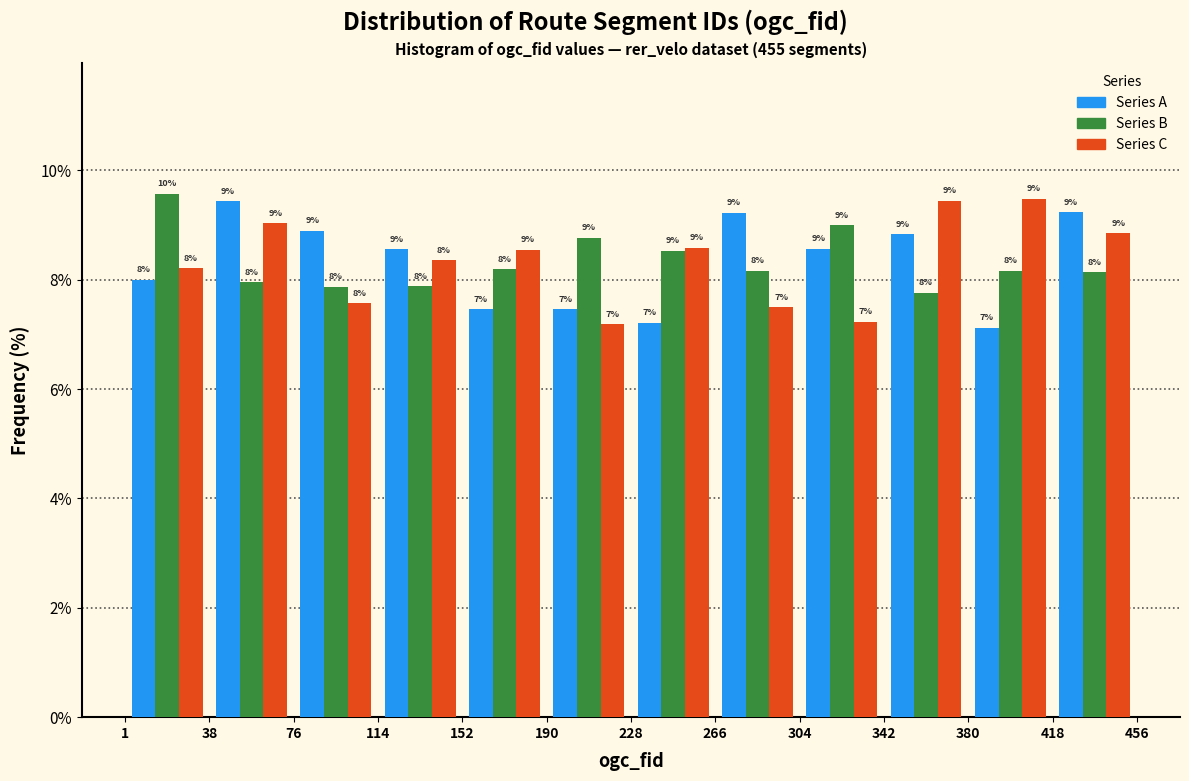

In the Series B series, which range on the x-axis has the tallest bar?

1 to 38